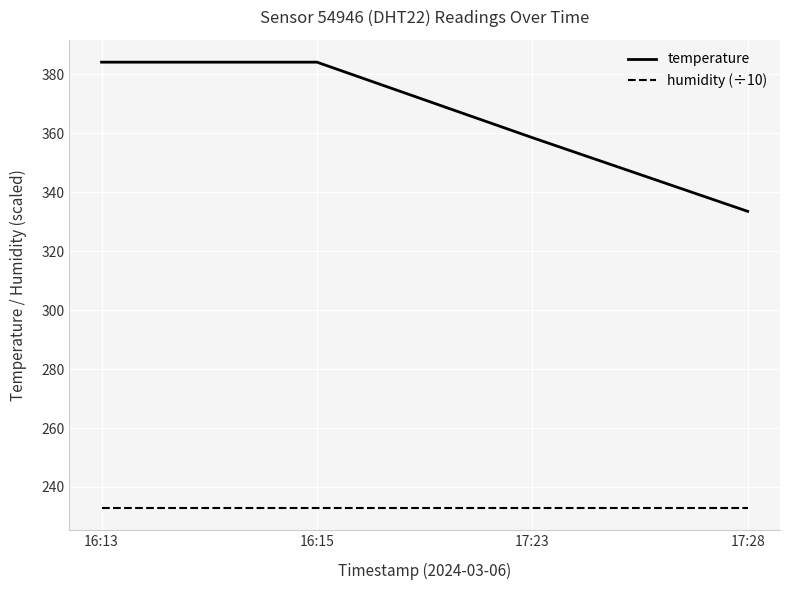

List the series in order of their overall mean, highest first.

temperature, humidity (÷10)